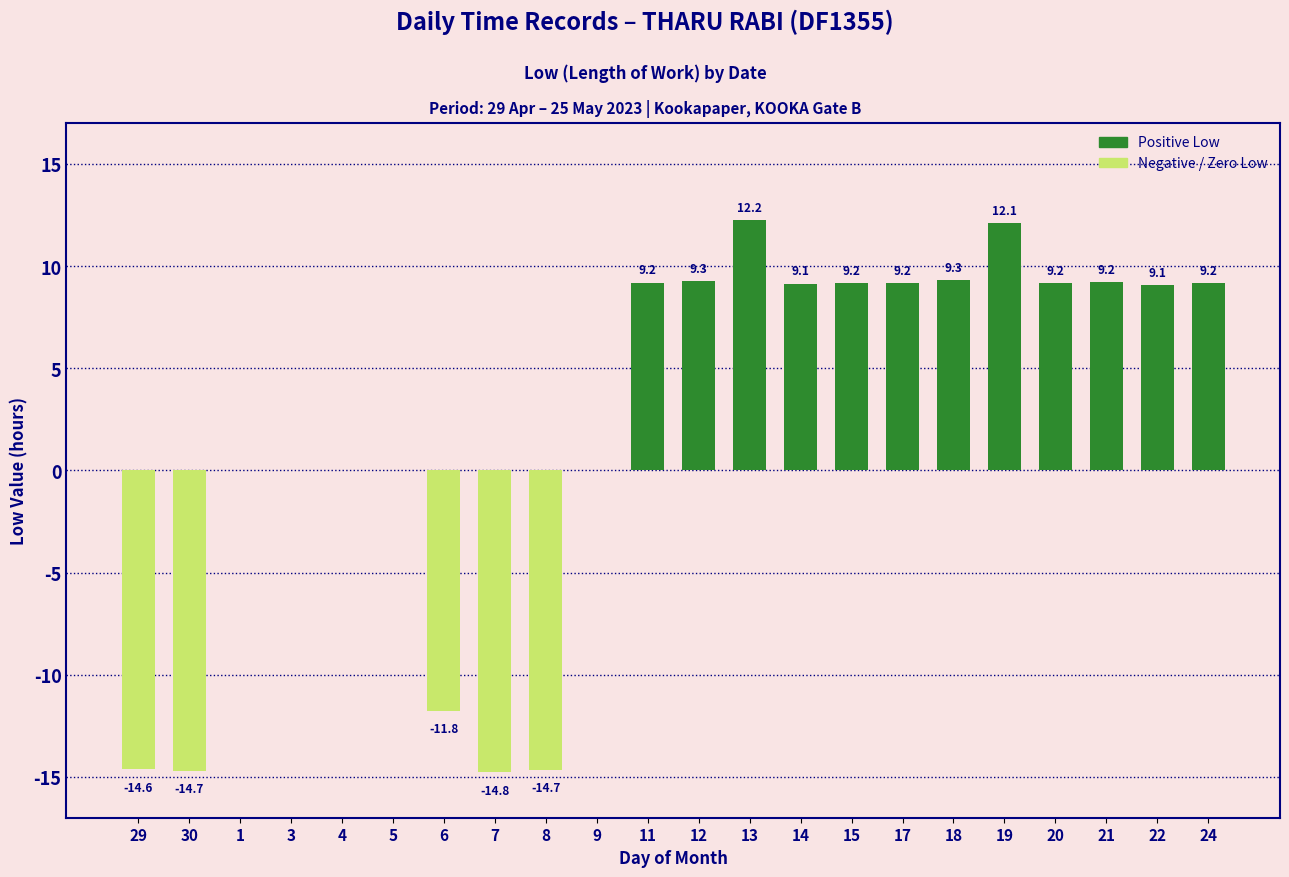

At which label does the data first exceed 9?

11